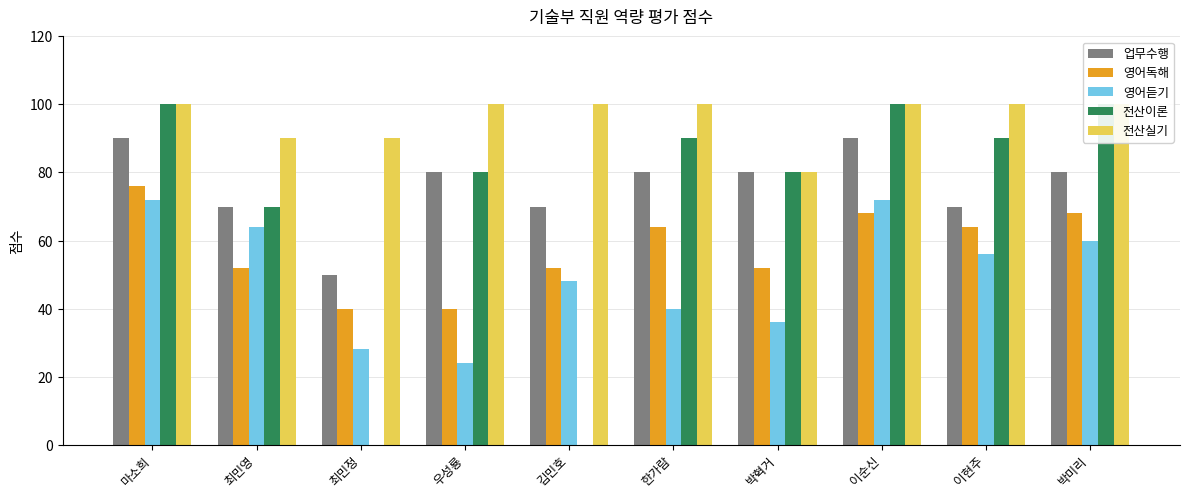

Reading left to right, what are all the values shown in this chart?

업무수행: 마소희=90	최민영=70	최민정=50	우성룡=80	김민호=70	한가람=80	박혁거=80	이순신=90	이현주=70	박미리=80
영어독해: 마소희=76	최민영=52	최민정=40	우성룡=40	김민호=52	한가람=64	박혁거=52	이순신=68	이현주=64	박미리=68
영어듣기: 마소희=72	최민영=64	최민정=28	우성룡=24	김민호=48	한가람=40	박혁거=36	이순신=72	이현주=56	박미리=60
전산이론: 마소희=100	최민영=70	최민정=0	우성룡=80	김민호=0	한가람=90	박혁거=80	이순신=100	이현주=90	박미리=100
전산실기: 마소희=100	최민영=90	최민정=90	우성룡=100	김민호=100	한가람=100	박혁거=80	이순신=100	이현주=100	박미리=100